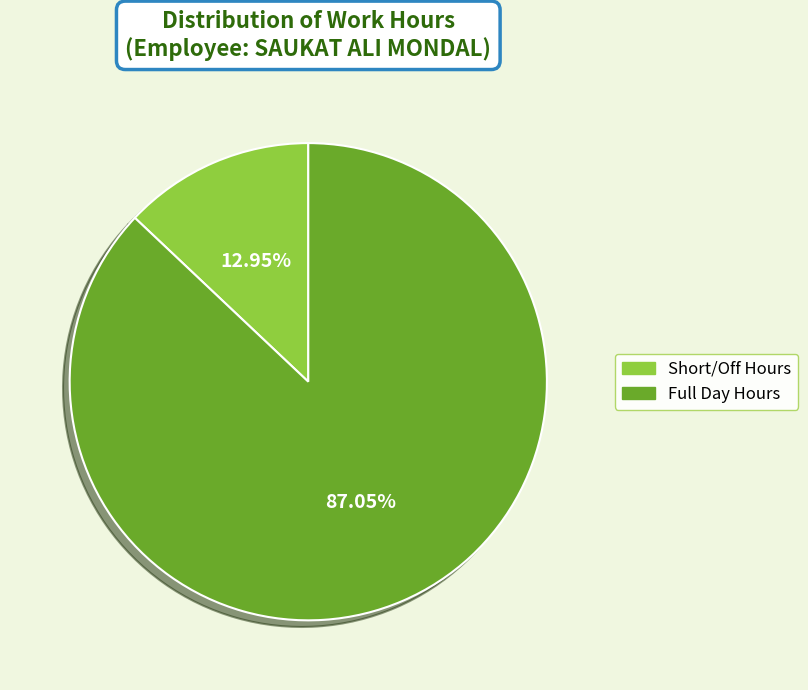

Rank the categories by value from lowest to highest.

Short/Off Hours, Full Day Hours